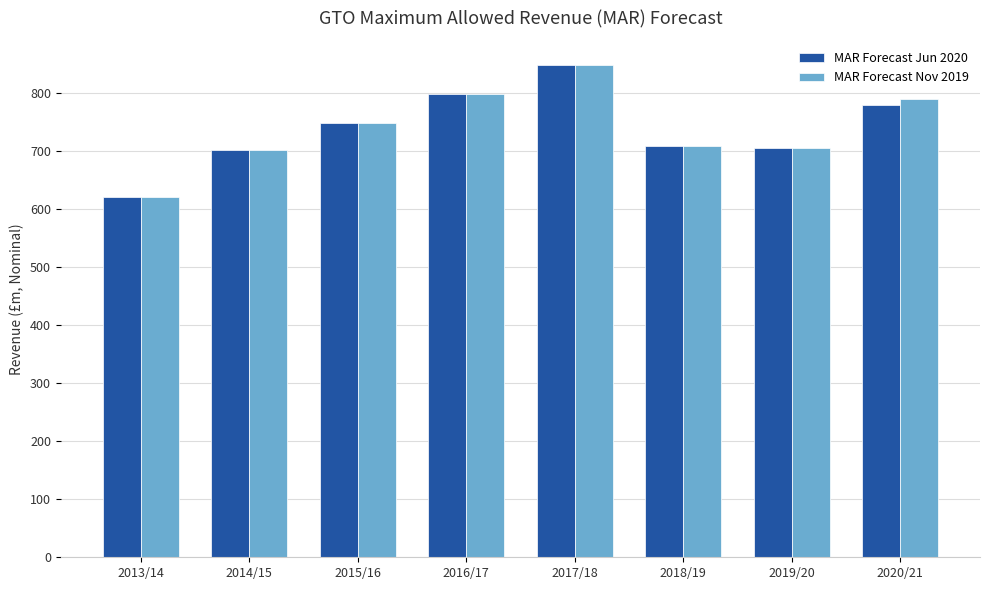

What is the difference between the MAR Forecast Nov 2019 values at 2017/18 and 2014/15?

145.9